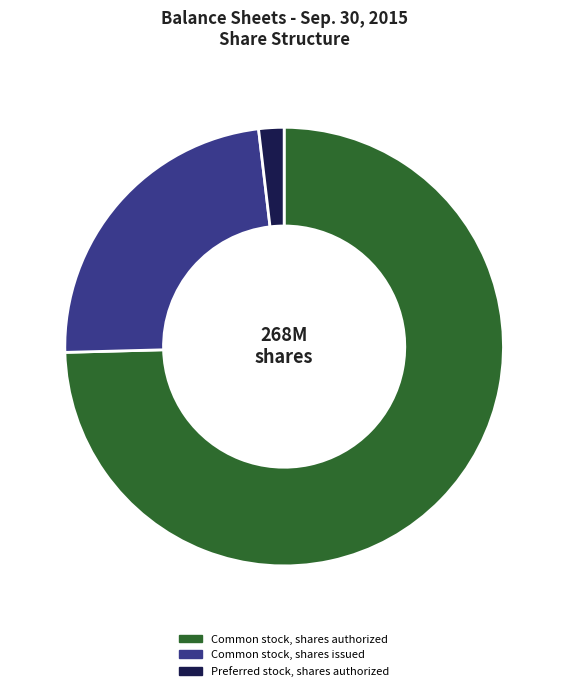

Which slice is the largest?

Common stock, shares authorized